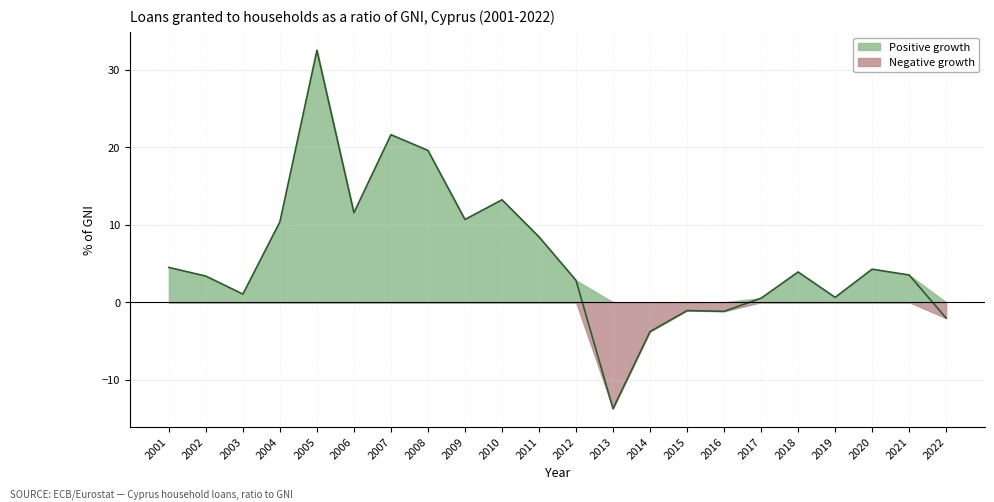

What is the change in value from 2007 to 2022?

-23.7